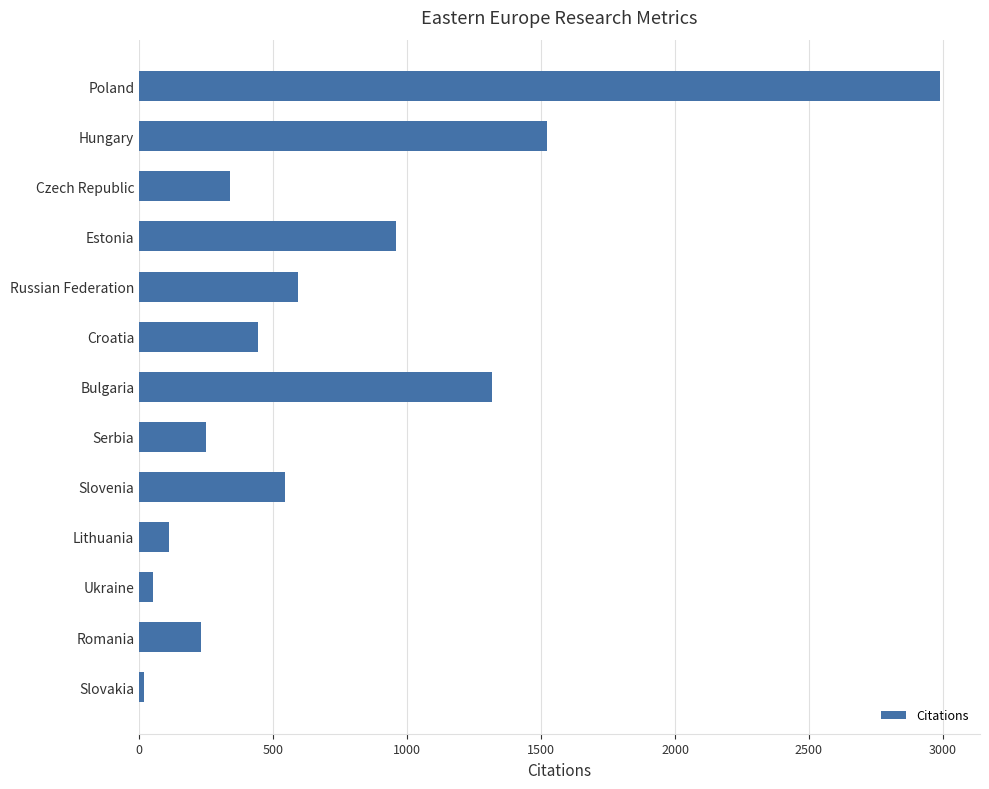

Reading bottom to top, what are all the values shown in this chart?

18	230	53	110	544	249	1315	444	592	957	340	1523	2989